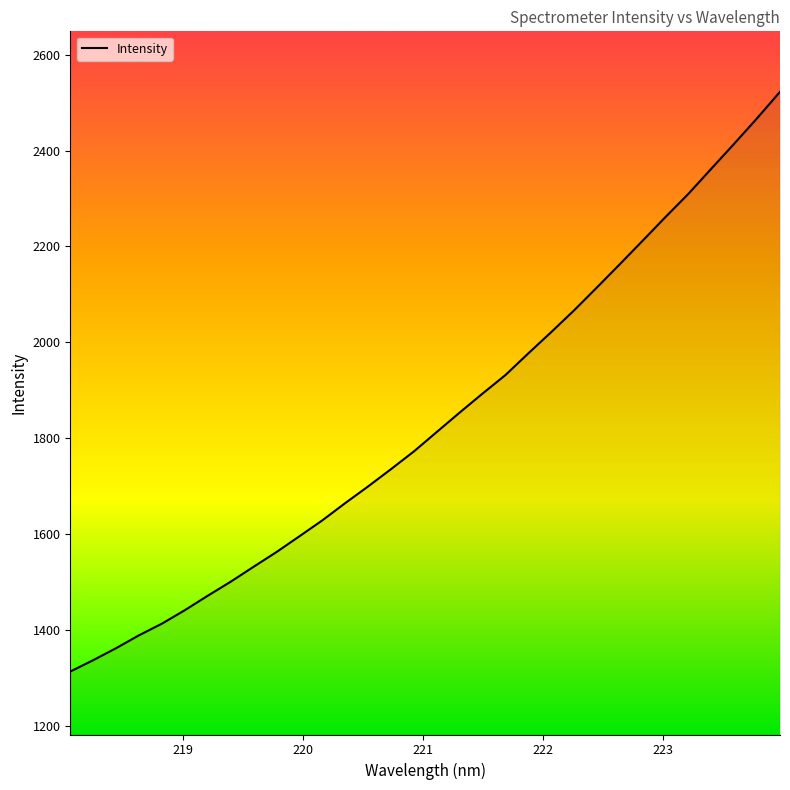

What is the minimum value shown in the chart?

1313.4